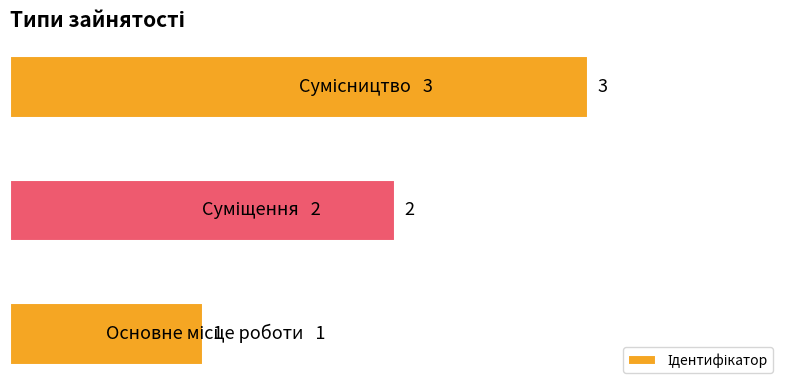

What is the maximum value shown in the chart?

3